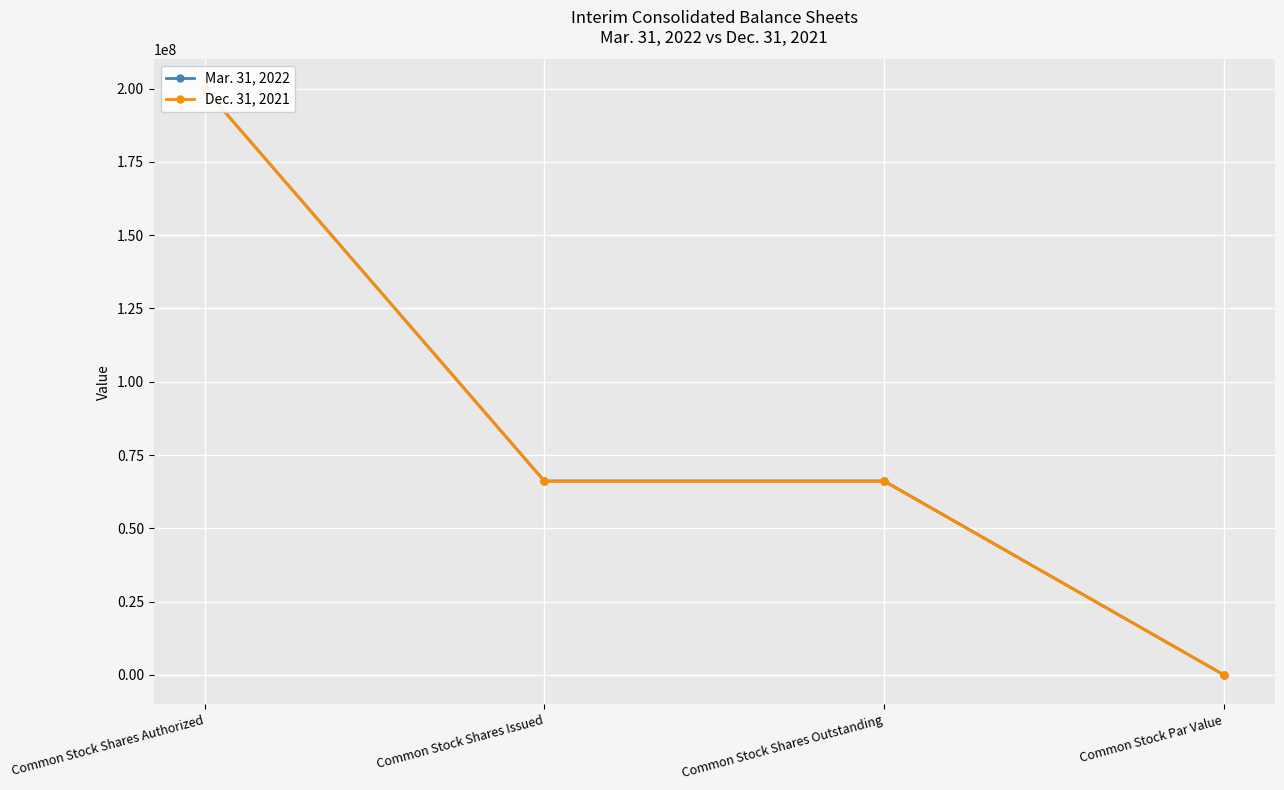

Is the value of Mar. 31, 2022 at Common Stock Shares Authorized greater than the value of Dec. 31, 2021 at Common Stock Par Value?

Yes